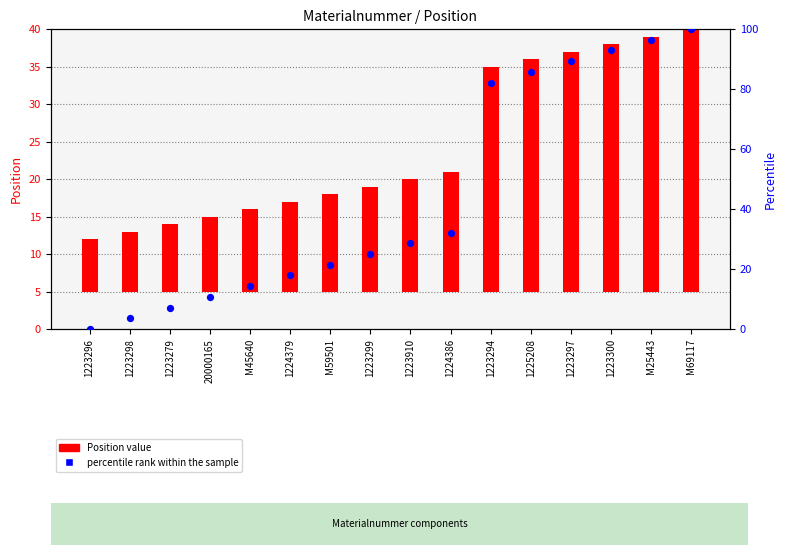

What are all the series names shown in the legend?

Position value, percentile rank within the sample